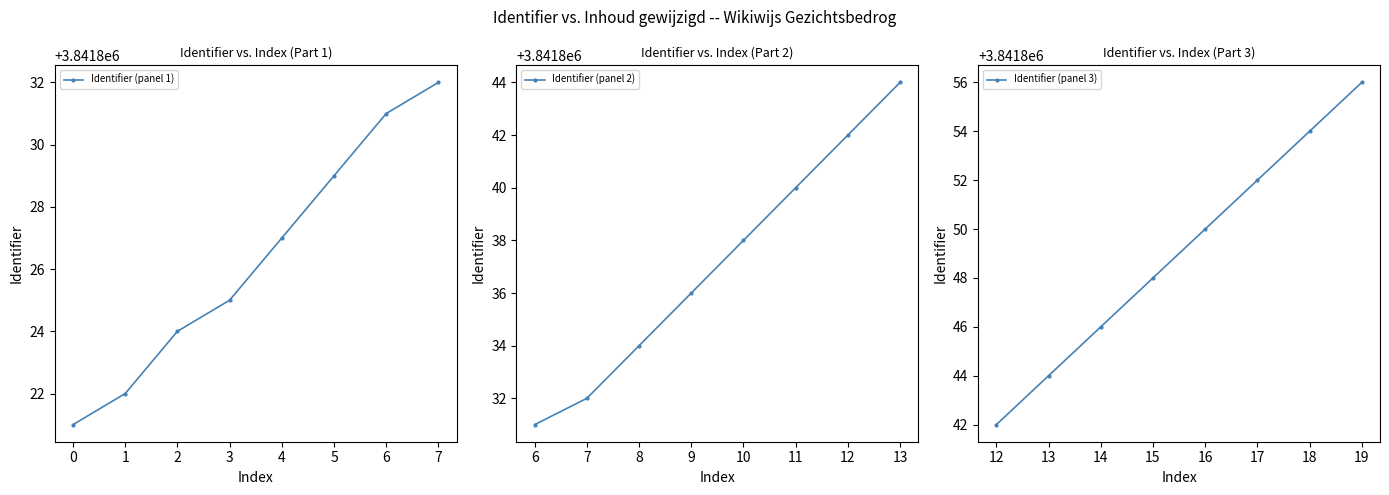

Is it true that Identifier (panel 3) equals 5501414 at 13?

False